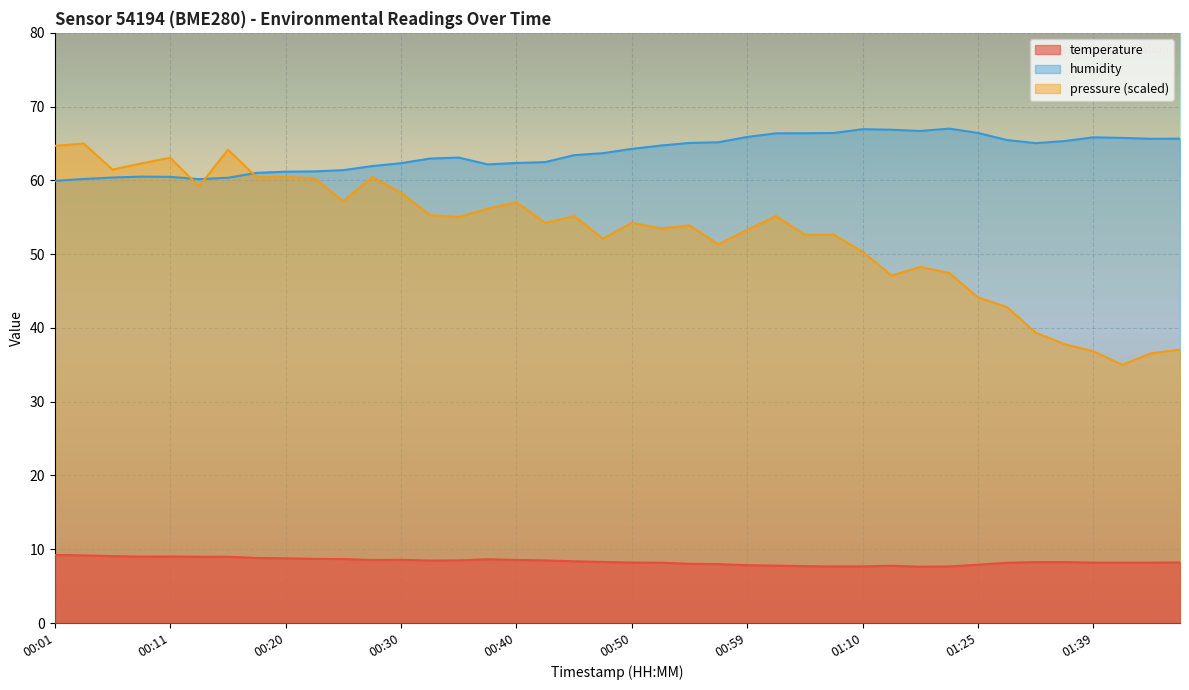

What is the sum of all temperature values?

334.3